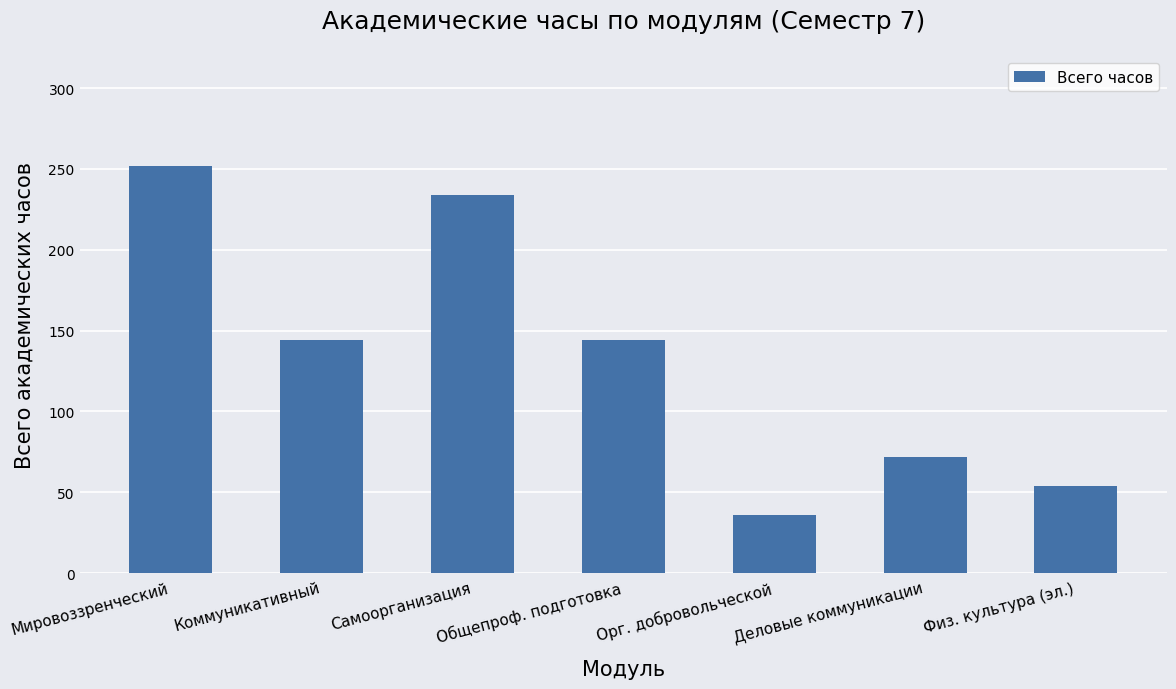

Between Коммуникативный and Физ. культура (эл.), which is larger?

Коммуникативный